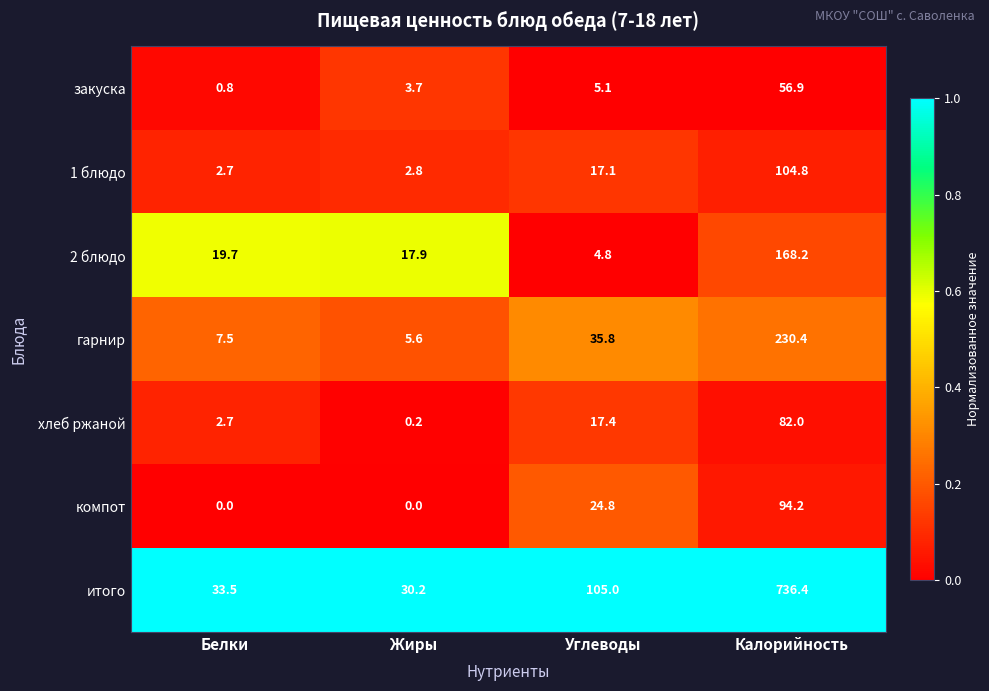

What is the total value across all series at Углеводы?

210.0